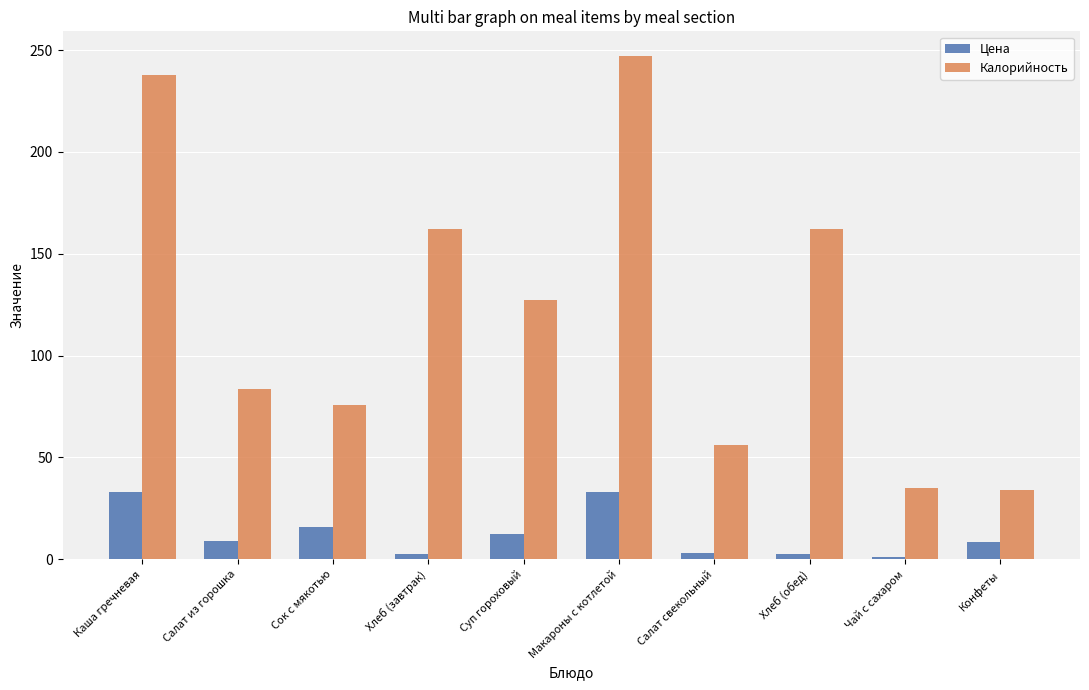

List the series in order of their overall mean, highest first.

Калорийность, Цена